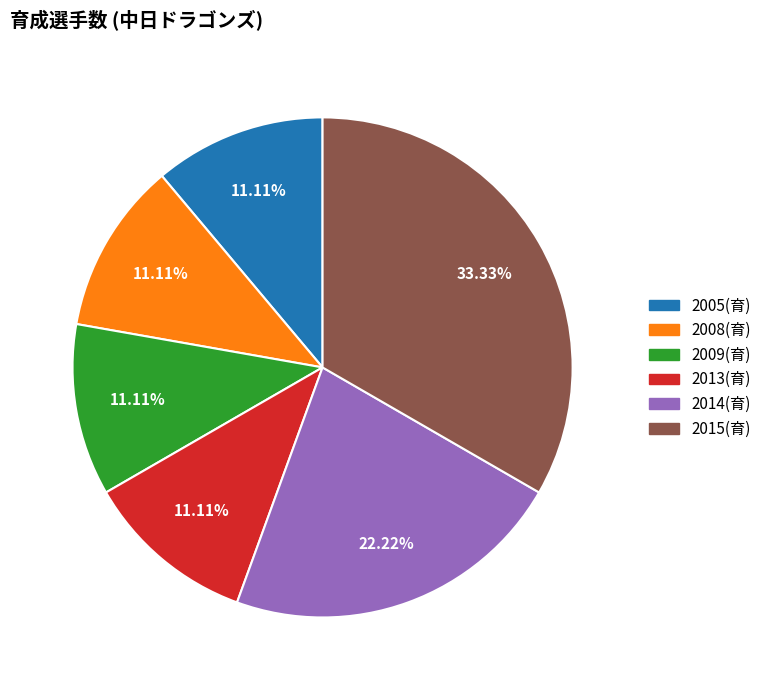

Between 2014(育) and 2005(育), which is larger?

2014(育)